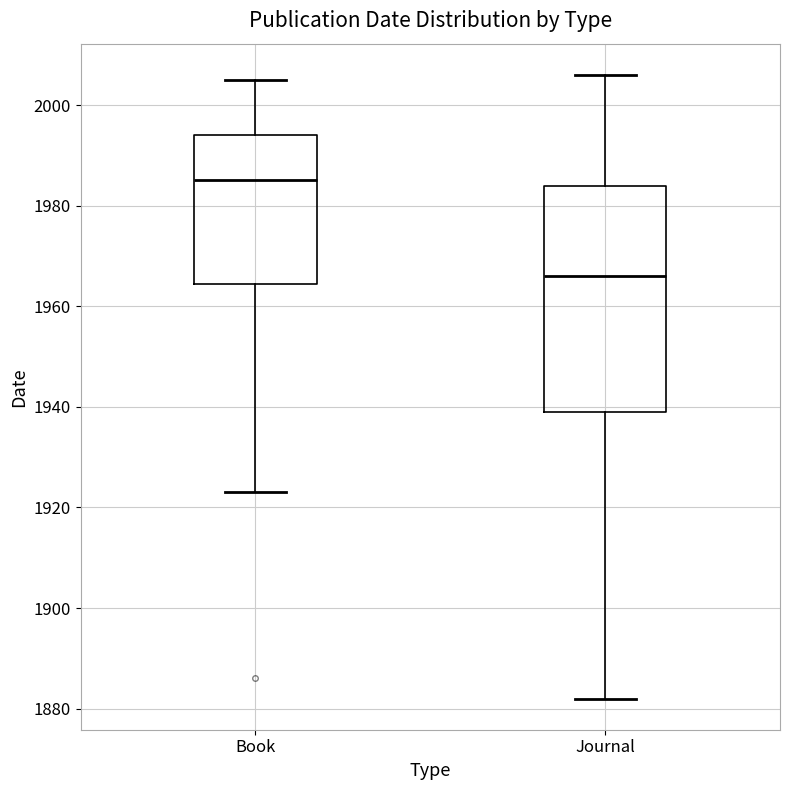

Where does the lower whisker of the box for Book end on the y-axis? The values are not printed on the chart, so give them approximately, as read against the axis.

1924